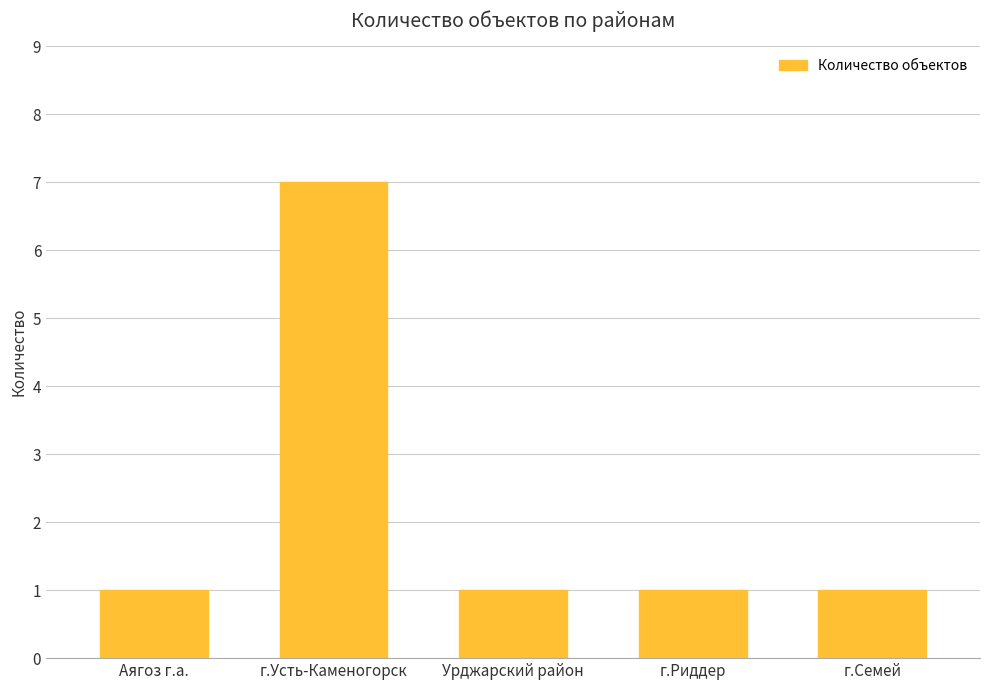

How many bars are there in total?

5